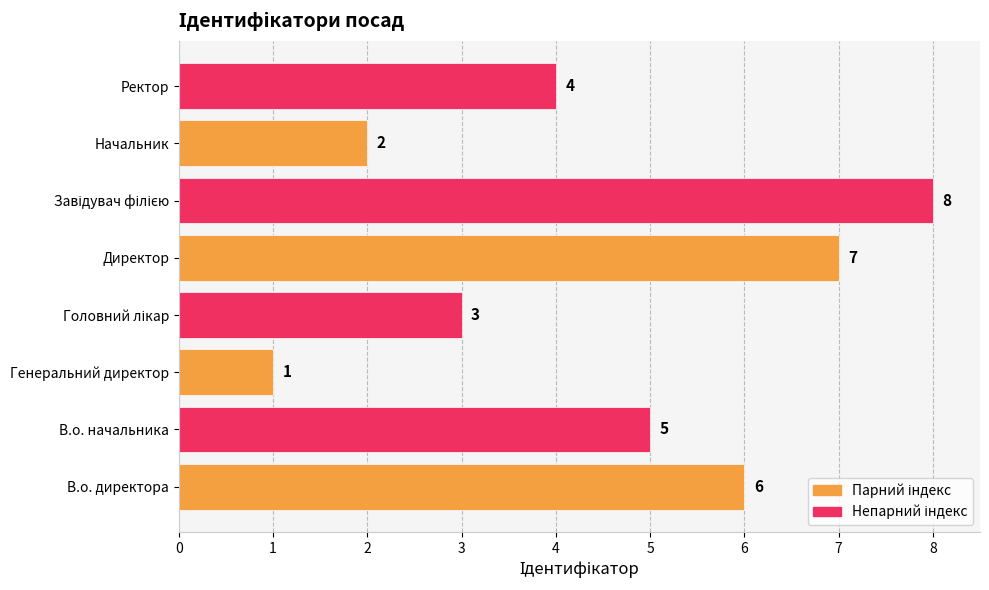

Count the values in the range 3 to 7.

5